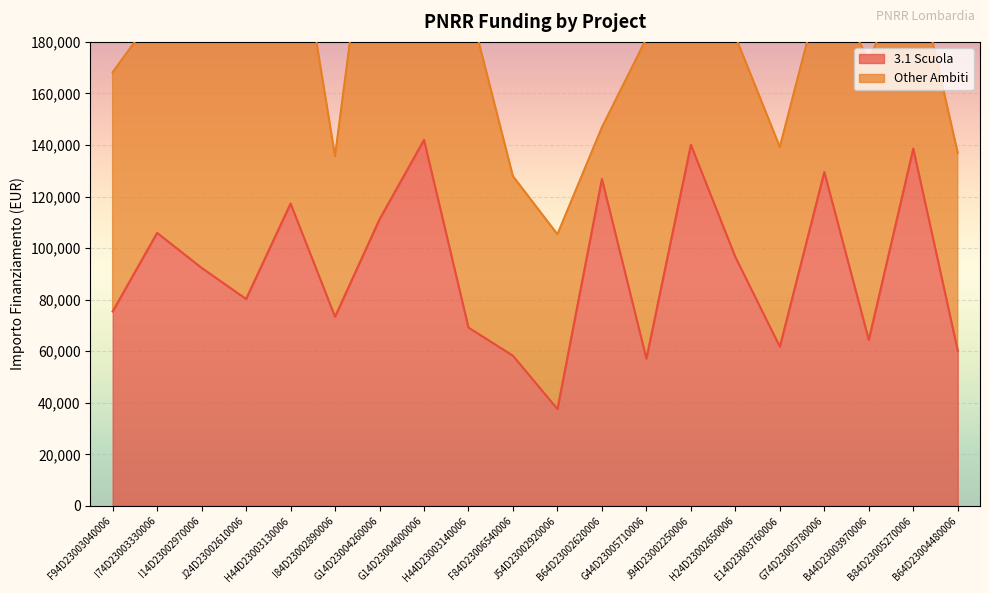

What is the sum of all values?

1838064.3